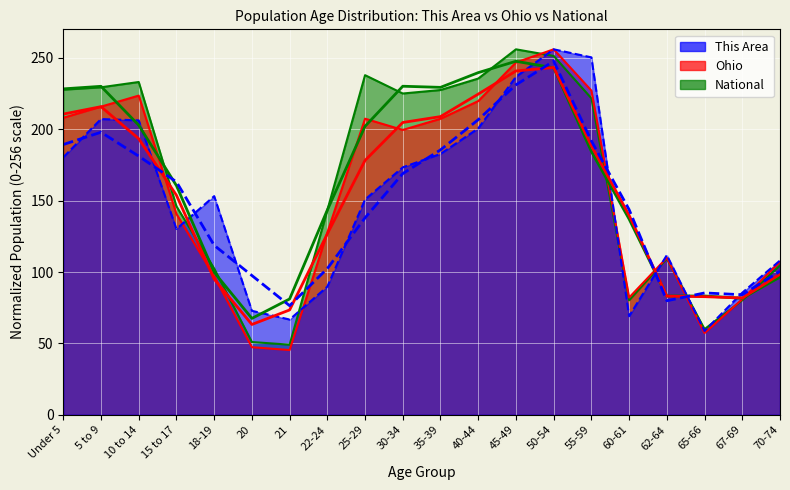

Between 62-64 and 65-66, which series saw the biggest shift?

This Area